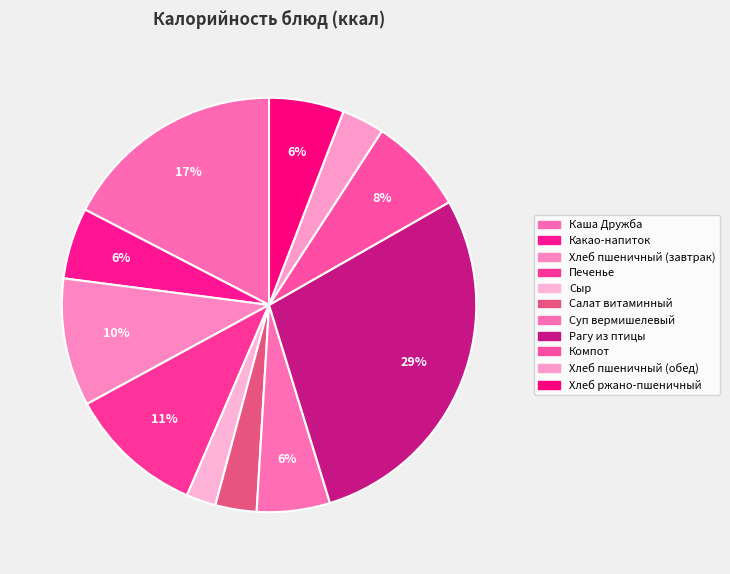

How many segments does this pie chart have?

11